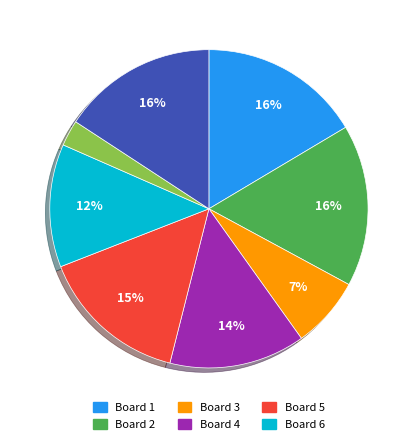

To the nearest percent, what is the average slice percentage?

12%